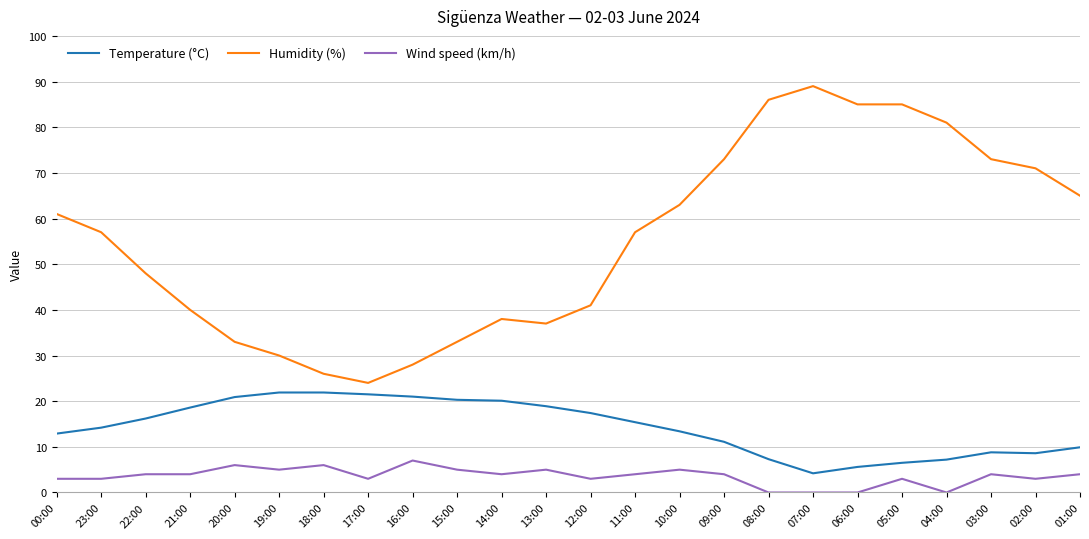

List the series in order of their peak value, highest first.

Humidity (%), Temperature (°C), Wind speed (km/h)